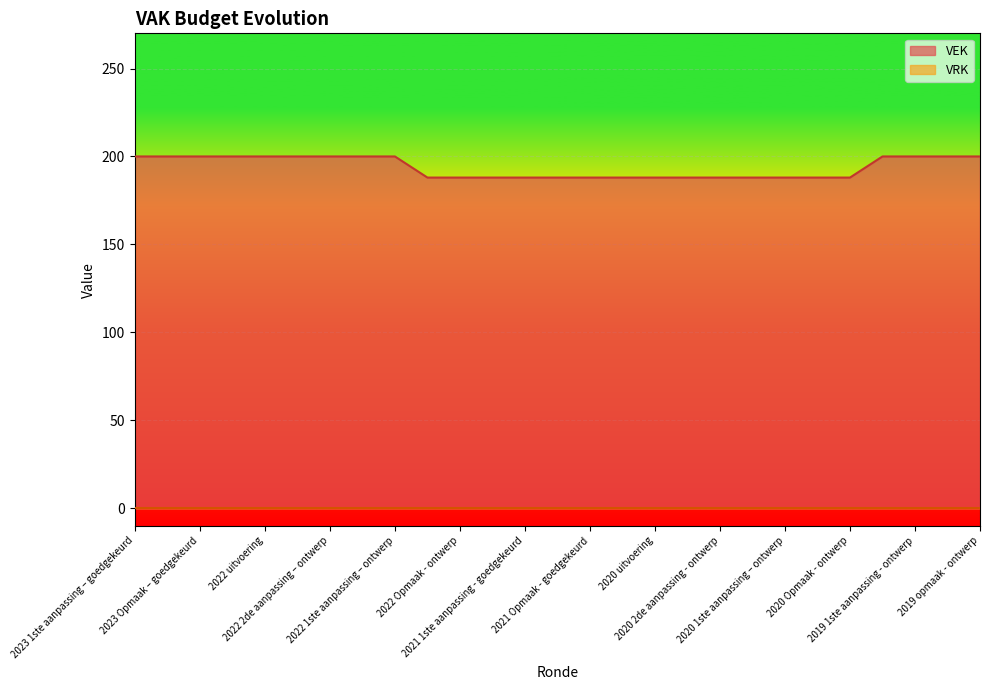

True or false: there are more than 1 points higher than both neighbors.

False